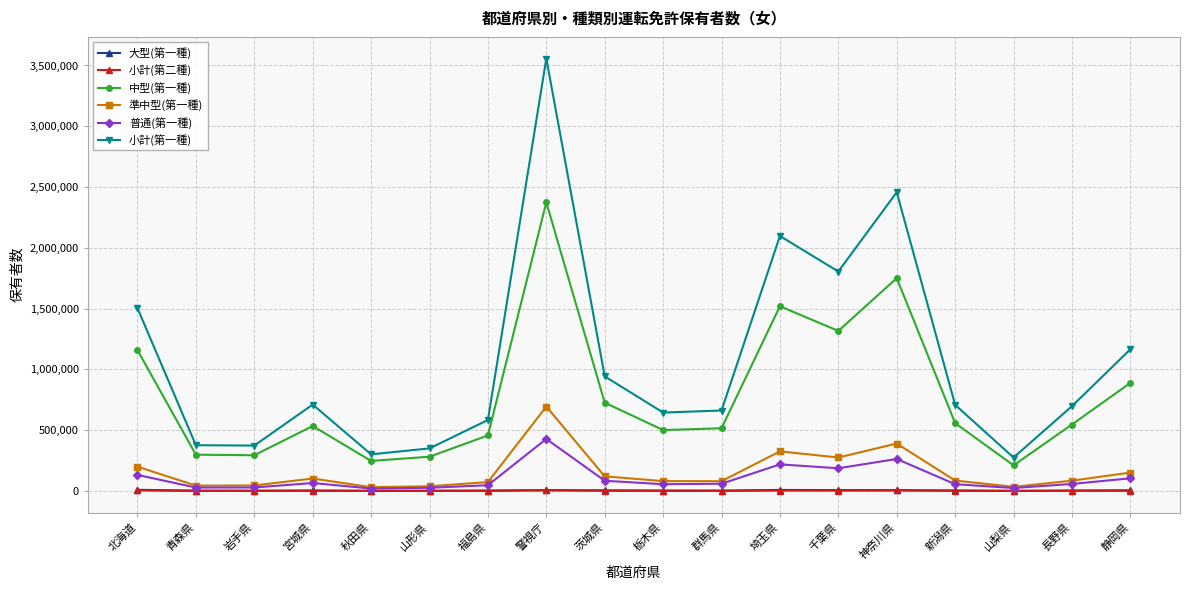

Which label corresponds to the largest value in the chart?

警視庁